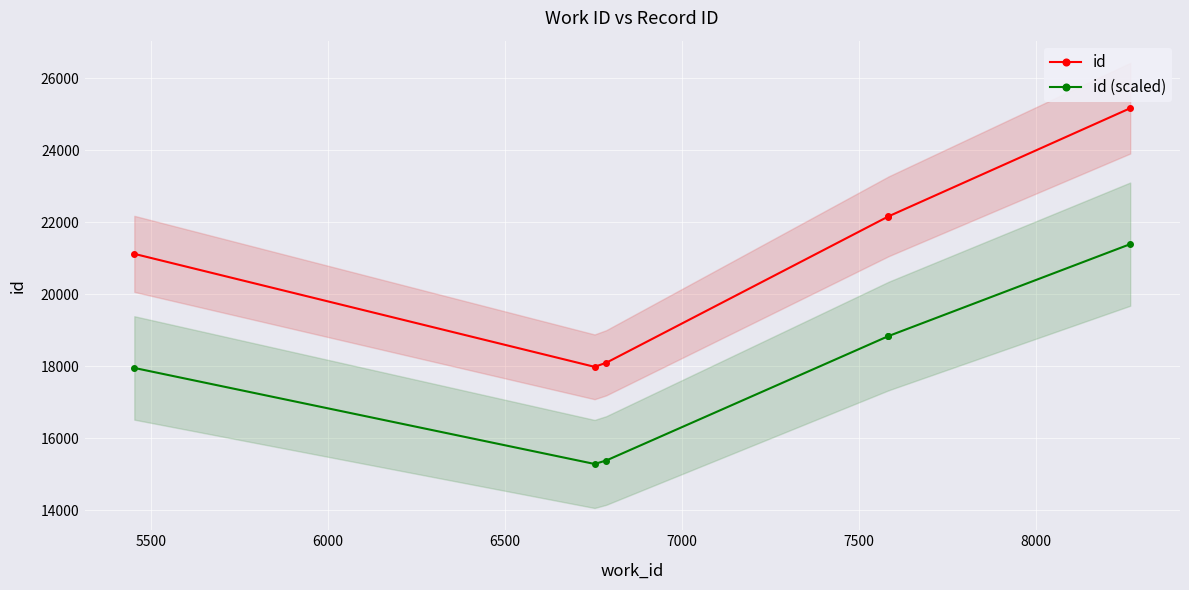

How many lines are shown in the chart?

2